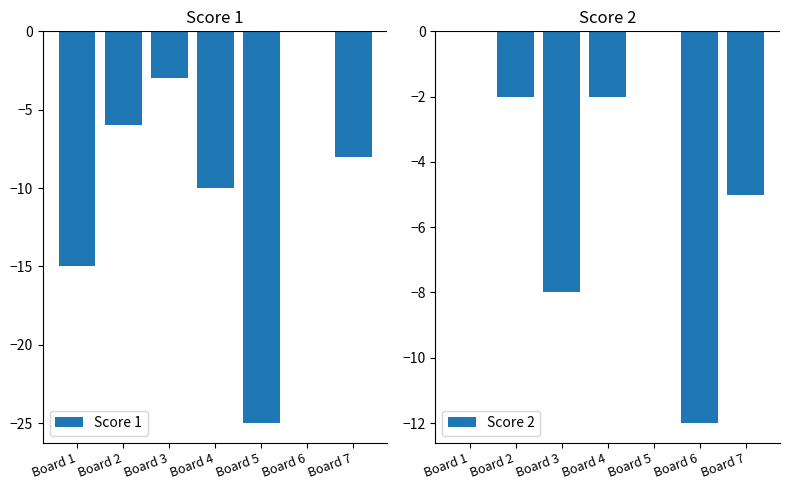

Reading left to right, what are all the values shown in this chart?

Score 1: Board 1=-15	Board 2=-6	Board 3=-3	Board 4=-10	Board 5=-25	Board 6=0	Board 7=-8
Score 2: Board 1=0	Board 2=-2	Board 3=-8	Board 4=-2	Board 5=0	Board 6=-12	Board 7=-5